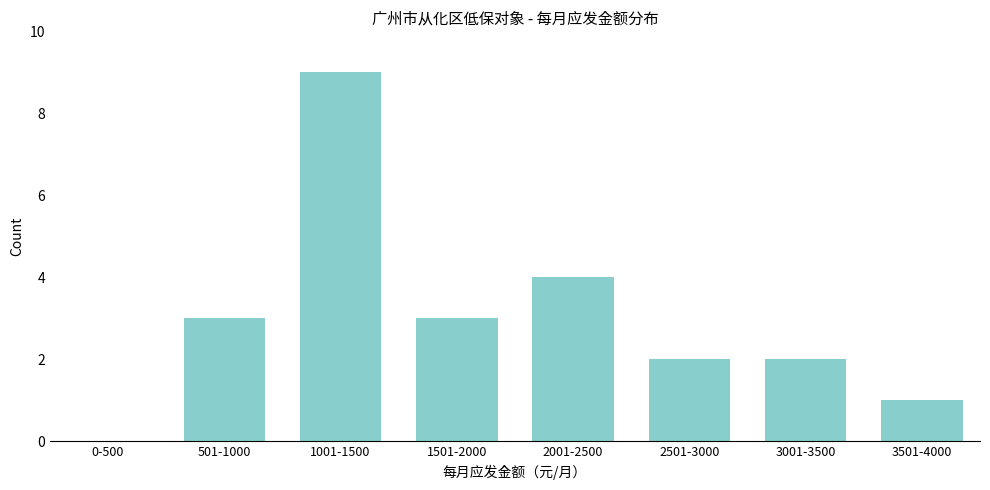

Reading left to right, transcribe all the data shown in this chart.

0-500=0	501-1000=3	1001-1500=9	1501-2000=3	2001-2500=4	2501-3000=2	3001-3500=2	3501-4000=1